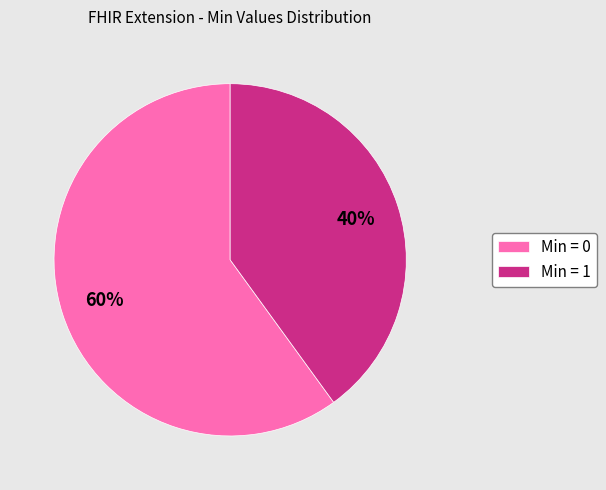

Does Min = 1 represent more than half of the total?

No